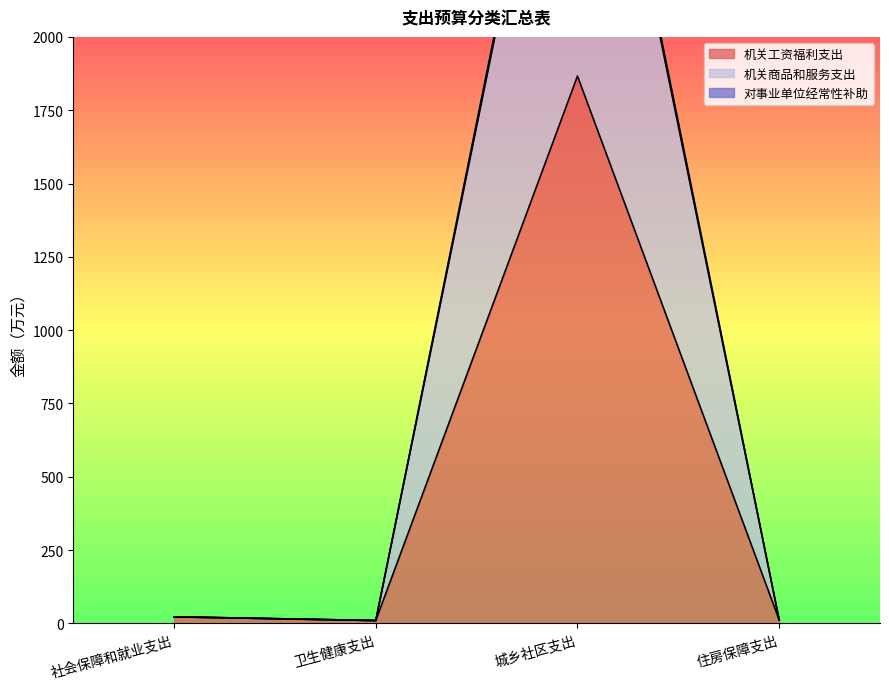

The value of 对事业单位经常性补助 at 卫生健康支出 is 9.9. True or false?

True